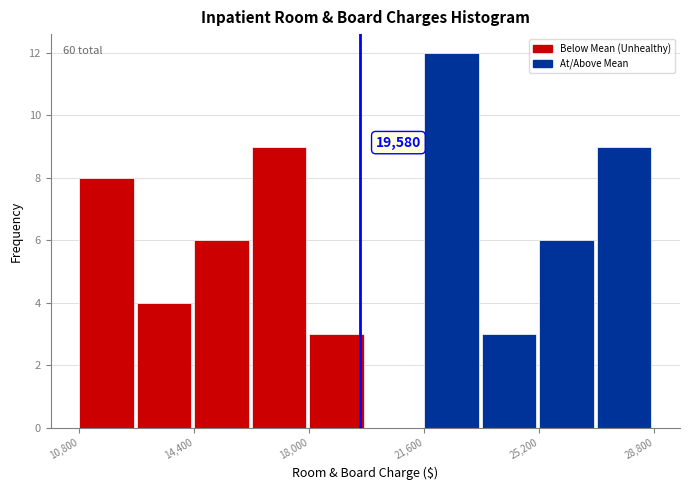

Around what value on the x-axis is the tallest bar? Give the approximate position of its centre, as read against the axis.

22500